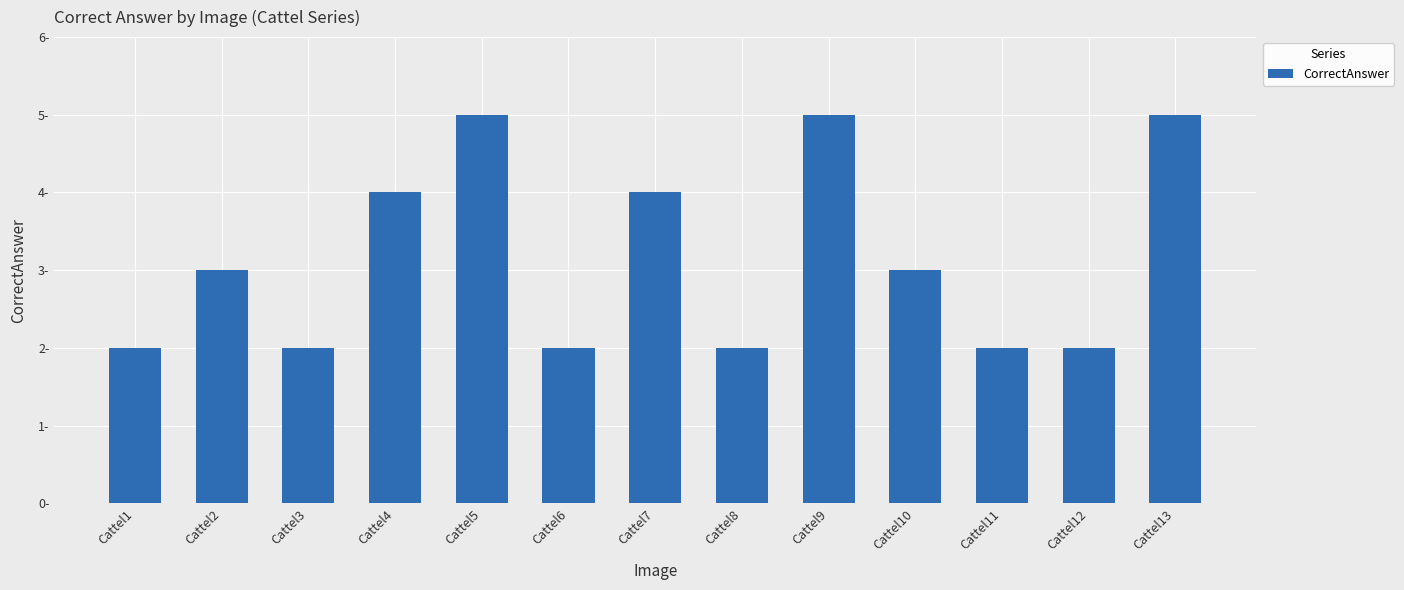

What is the average value?

3